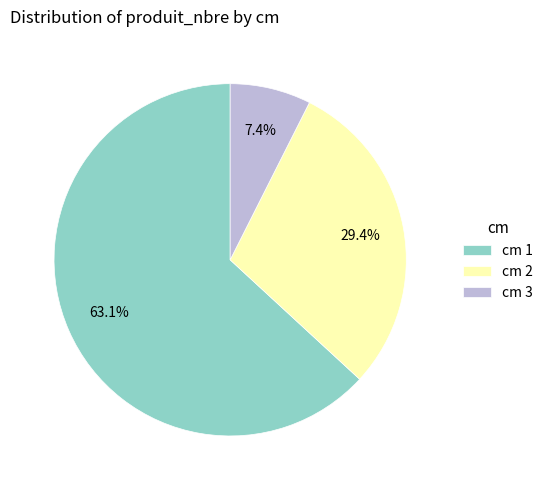

To the nearest percent, what is the difference between the largest and smallest slice percentages?

56%